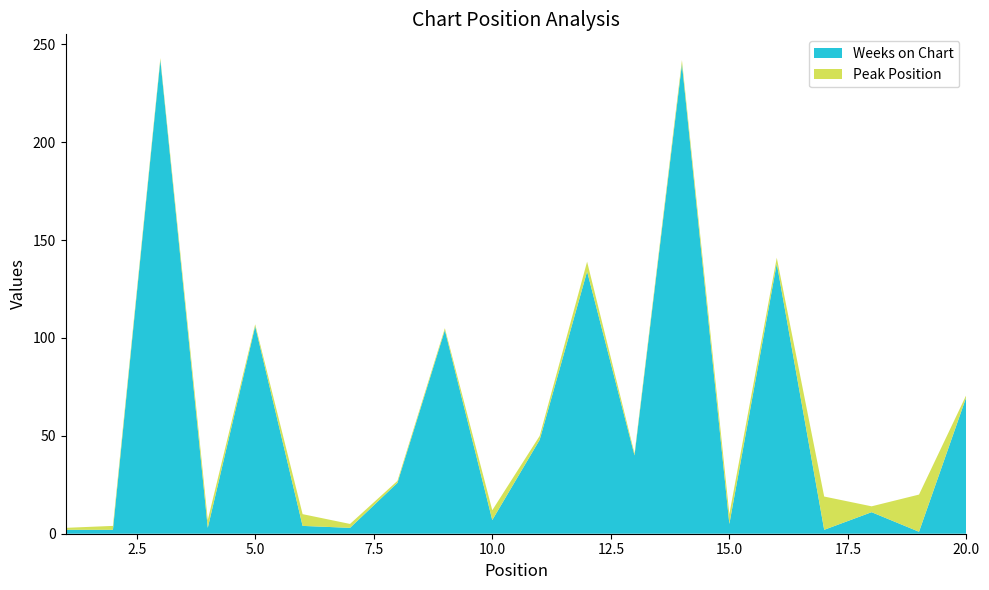

Reading left to right, list all the values displayed in this chart.

Weeks on Chart: 1=2	2=2	3=242	4=3	5=106	6=4	7=3	8=26	9=104	10=7	11=48	12=134	13=40	14=240	15=5	16=138	17=2	18=11	19=1	20=70
Peak Position: 1=1	2=2	3=1	4=4	5=1	6=6	7=2	8=1	9=1	10=5	11=2	12=5	13=1	14=2	15=5	16=3	17=17	18=3	19=19	20=1